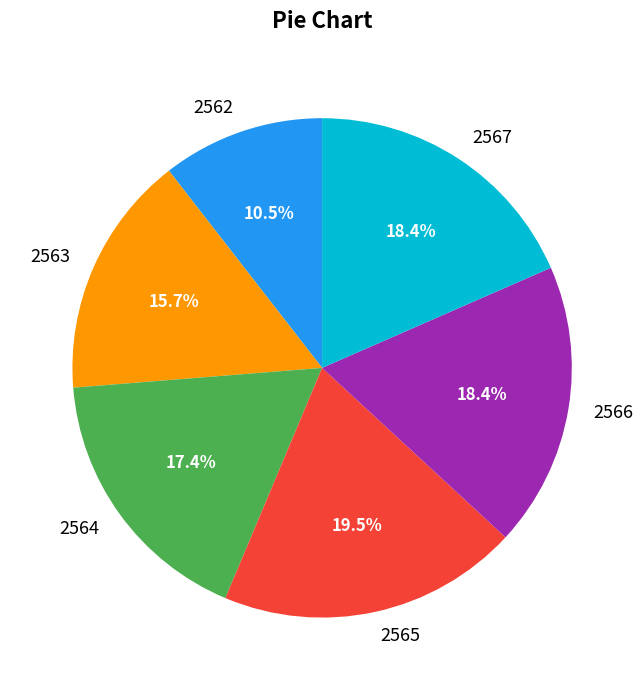

Approximately how many times larger is the value at 2563 compared to 2567?

0.9